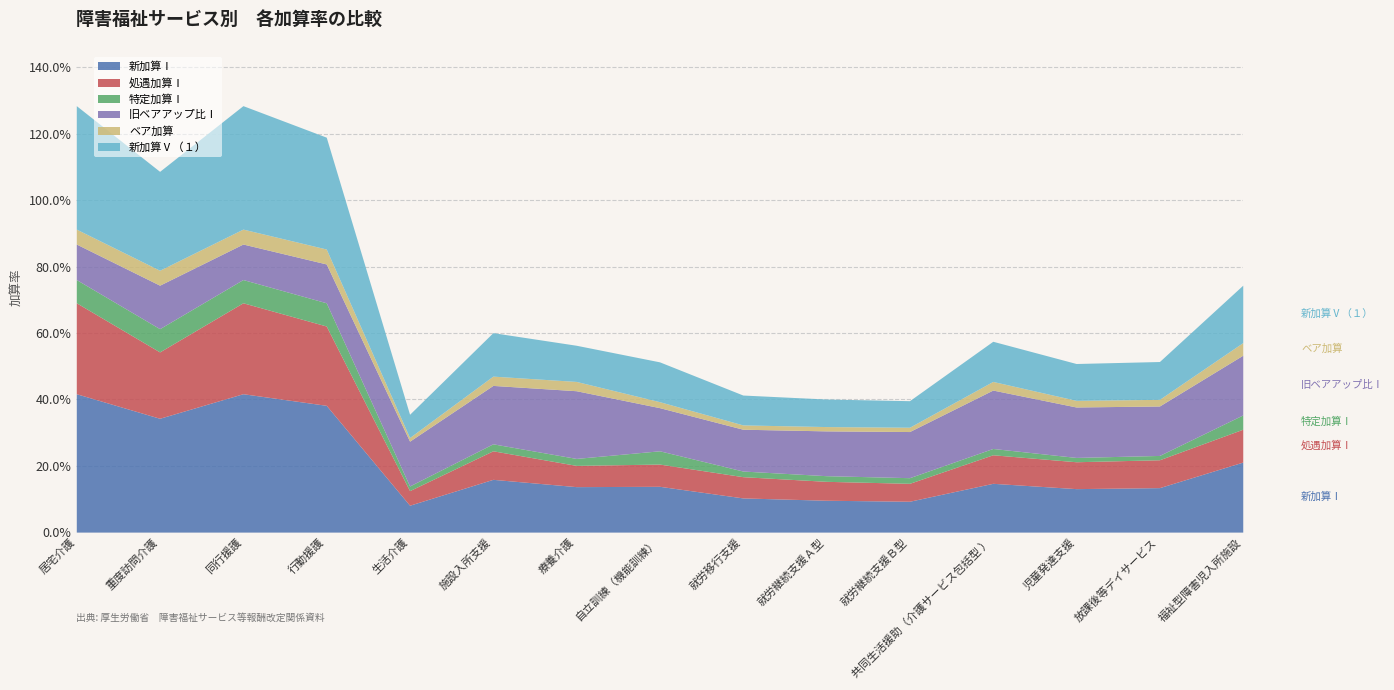

Reading right to left, transcribe all the data shown in this chart.

新加算Ⅰ: 福祉型障害児入所施設=0.2	放課後等デイサービス=0.1	児童発達支援=0.1	共同生活援助（介護サービス包括型 ）=0.1	就労継続支援Ｂ型=0.1	就労継続支援Ａ型=0.1	就労移行支援=0.1	自立訓練（機能訓練）=0.1	療養介護=0.1	施設入所支援=0.2	生活介護=0.1	行動援護=0.4	同行援護=0.4	重度訪問介護=0.3	居宅介護=0.4
処遇加算Ⅰ: 福祉型障害児入所施設=0.1	放課後等デイサービス=0.1	児童発達支援=0.1	共同生活援助（介護サービス包括型 ）=0.1	就労継続支援Ｂ型=0.1	就労継続支援Ａ型=0.1	就労移行支援=0.1	自立訓練（機能訓練）=0.1	療養介護=0.1	施設入所支援=0.1	生活介護=0.0	行動援護=0.2	同行援護=0.3	重度訪問介護=0.2	居宅介護=0.3
特定加算Ⅰ: 福祉型障害児入所施設=0.0	放課後等デイサービス=0.0	児童発達支援=0.0	共同生活援助（介護サービス包括型 ）=0.0	就労継続支援Ｂ型=0.0	就労継続支援Ａ型=0.0	就労移行支援=0.0	自立訓練（機能訓練）=0.0	療養介護=0.0	施設入所支援=0.0	生活介護=0.0	行動援護=0.1	同行援護=0.1	重度訪問介護=0.1	居宅介護=0.1
旧ベアアップ比Ⅰ: 福祉型障害児入所施設=0.2	放課後等デイサービス=0.1	児童発達支援=0.2	共同生活援助（介護サービス包括型 ）=0.2	就労継続支援Ｂ型=0.1	就労継続支援Ａ型=0.1	就労移行支援=0.1	自立訓練（機能訓練）=0.1	療養介護=0.2	施設入所支援=0.2	生活介護=0.1	行動援護=0.1	同行援護=0.1	重度訪問介護=0.1	居宅介護=0.1
ベア加算: 福祉型障害児入所施設=0.0	放課後等デイサービス=0.0	児童発達支援=0.0	共同生活援助（介護サービス包括型 ）=0.0	就労継続支援Ｂ型=0.0	就労継続支援Ａ型=0.0	就労移行支援=0.0	自立訓練（機能訓練）=0.0	療養介護=0.0	施設入所支援=0.0	生活介護=0.0	行動援護=0.0	同行援護=0.0	重度訪問介護=0.0	居宅介護=0.0
新加算Ⅴ（１）: 福祉型障害児入所施設=0.2	放課後等デイサービス=0.1	児童発達支援=0.1	共同生活援助（介護サービス包括型 ）=0.1	就労継続支援Ｂ型=0.1	就労継続支援Ａ型=0.1	就労移行支援=0.1	自立訓練（機能訓練）=0.1	療養介護=0.1	施設入所支援=0.1	生活介護=0.1	行動援護=0.3	同行援護=0.4	重度訪問介護=0.3	居宅介護=0.4